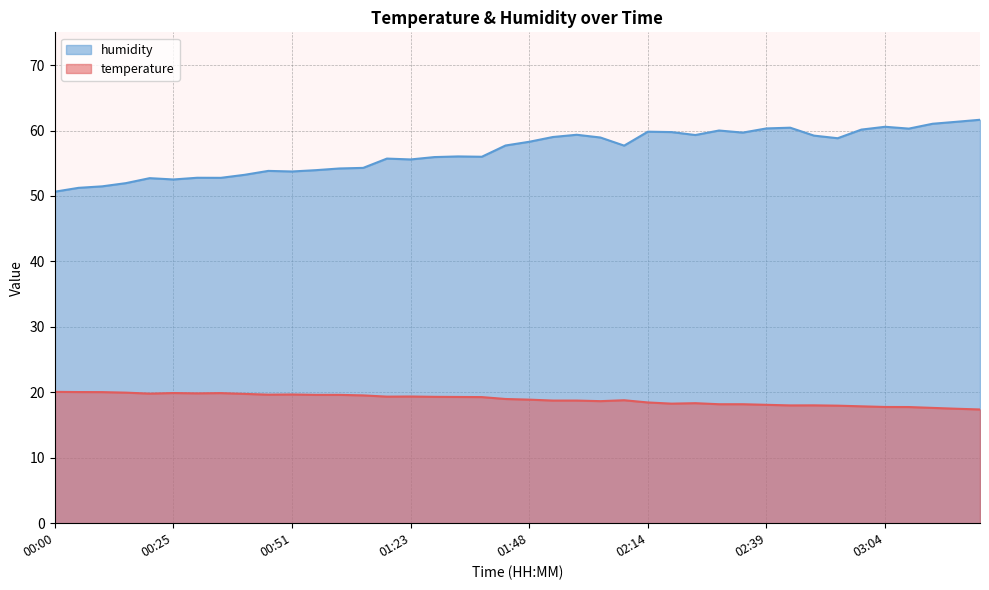

The temperature series shows 17.8 at 03:04. True or false?

True